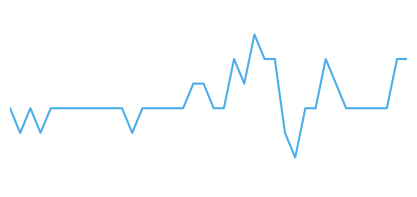

Reading left to right, what are all the values shown in this chart?

0.0	-12.5	0.0	-12.5	0.0	0.0	0.0	0.0	0.0	0.0	0.0	0.0	-12.5	0.0	0.0	0.0	0.0	0.0	12.5	12.5	0.0	0.0	25.0	12.5	37.5	25.0	25.0	-12.5	-25.0	0.0	0.0	25.0	12.5	0.0	0.0	0.0	0.0	0.0	25.0	25.0